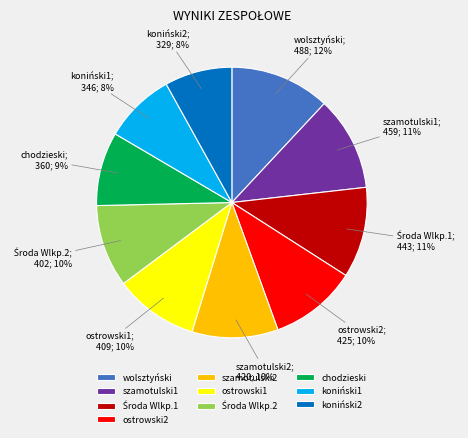

To the nearest percent, what portion does szamotulski2 represent?

10%